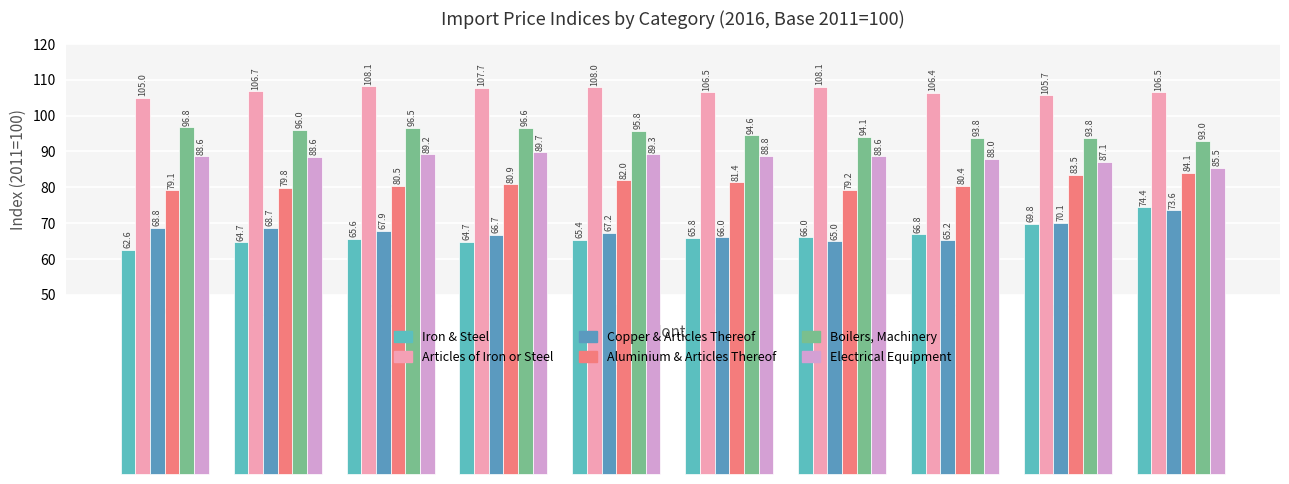

True or false: Copper & Articles Thereof has a value of 66.7 at JUN..

True